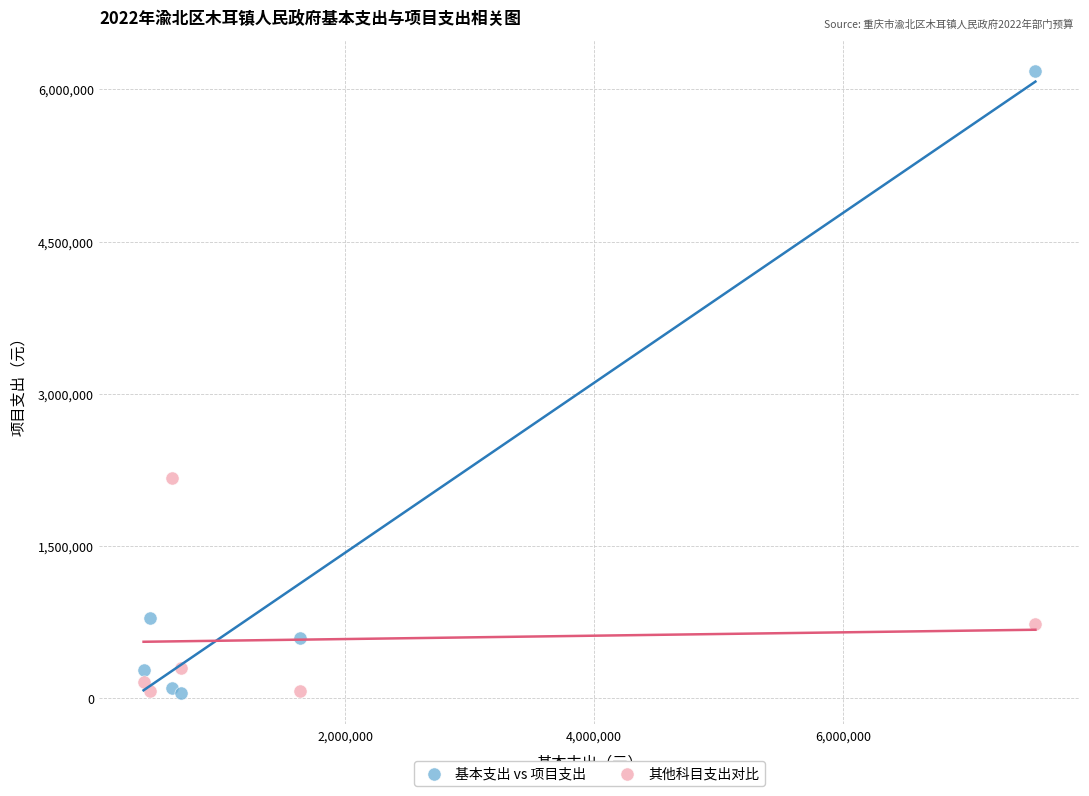

Which series has the largest Y range (max minus min)?

基本支出 vs 项目支出